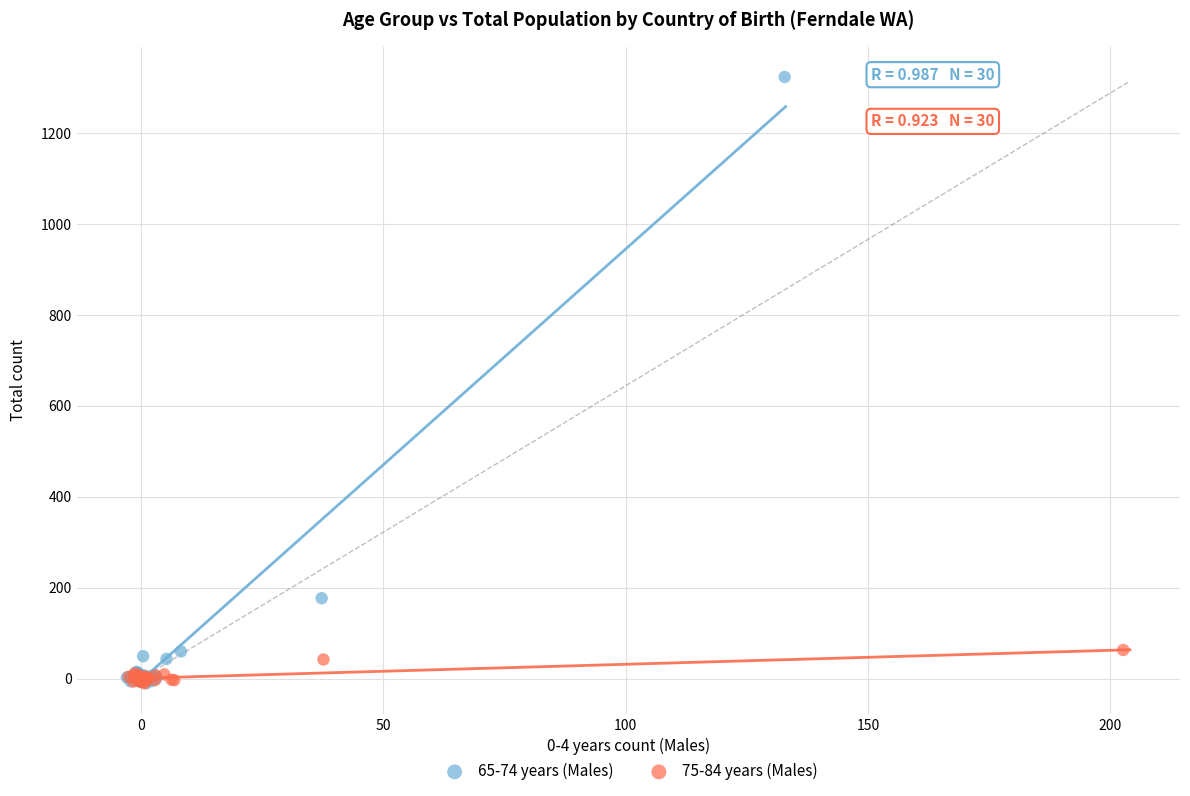

Which series has the largest Y range (max minus min)?

65-74 years (Males)